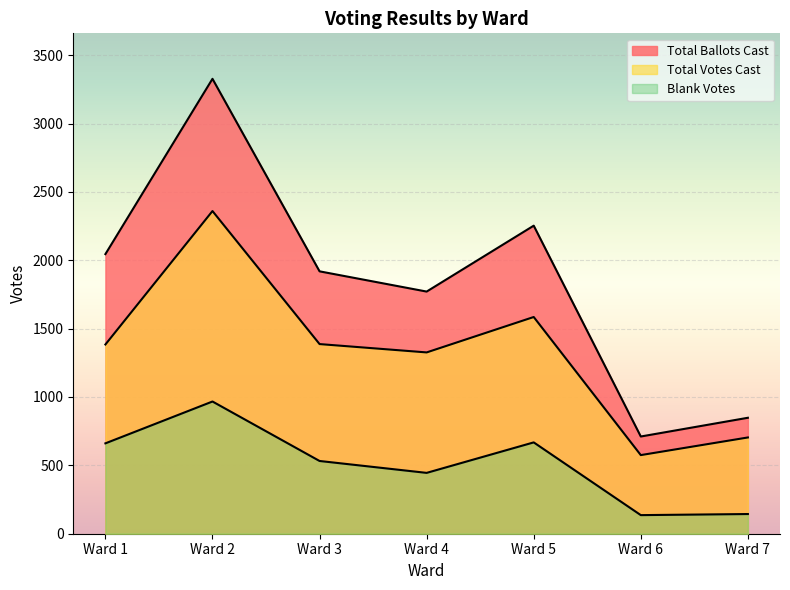

Reading left to right, transcribe all the data shown in this chart.

Total Votes Cast: Ward 1=1384	Ward 2=2360	Ward 3=1387	Ward 4=1326	Ward 5=1585	Ward 6=575	Ward 7=704
Total Ballots Cast: Ward 1=2045	Ward 2=3327	Ward 3=1919	Ward 4=1771	Ward 5=2253	Ward 6=711	Ward 7=848
Blank Votes: Ward 1=661	Ward 2=967	Ward 3=532	Ward 4=445	Ward 5=668	Ward 6=136	Ward 7=144